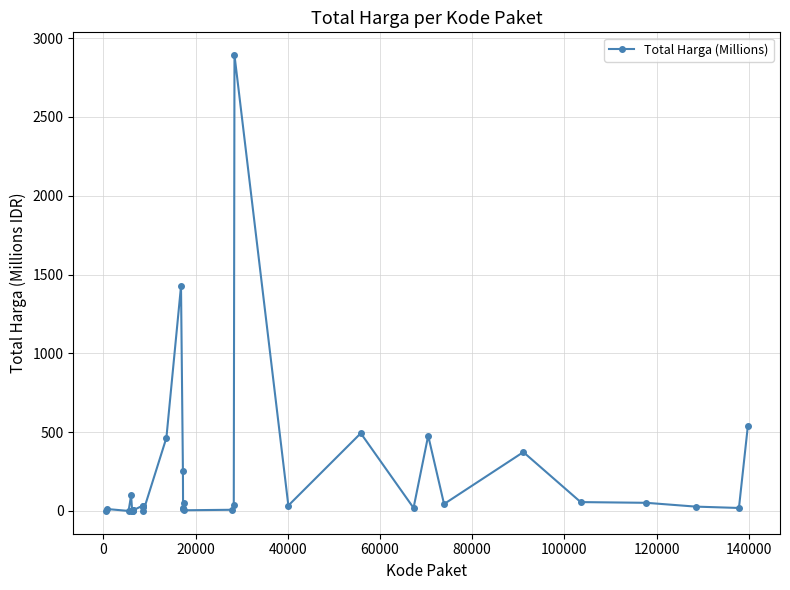

What is the difference between the second highest and minimum values?

1425.8